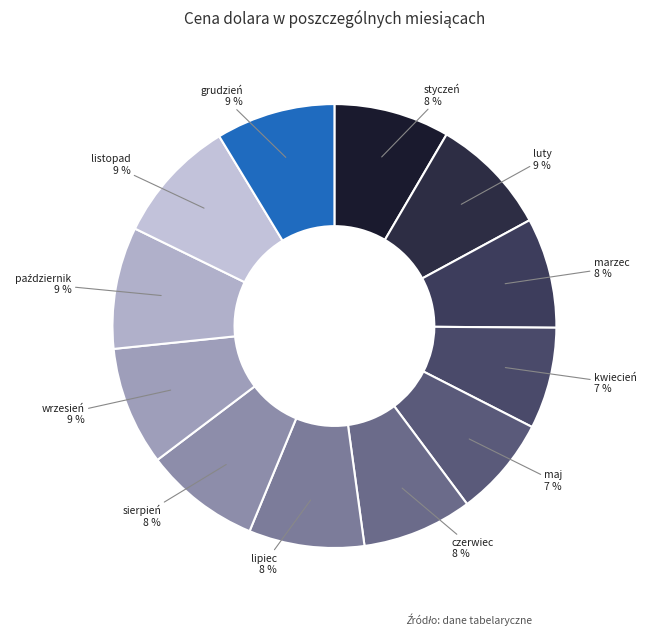

What is the smallest slice in the pie chart?

maj